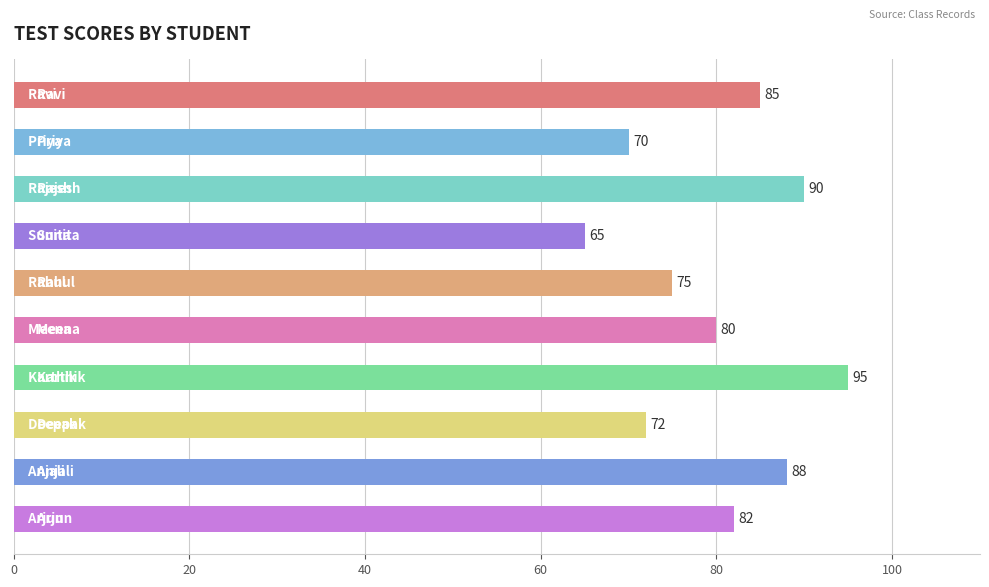

What is the minimum value shown in the chart?

65